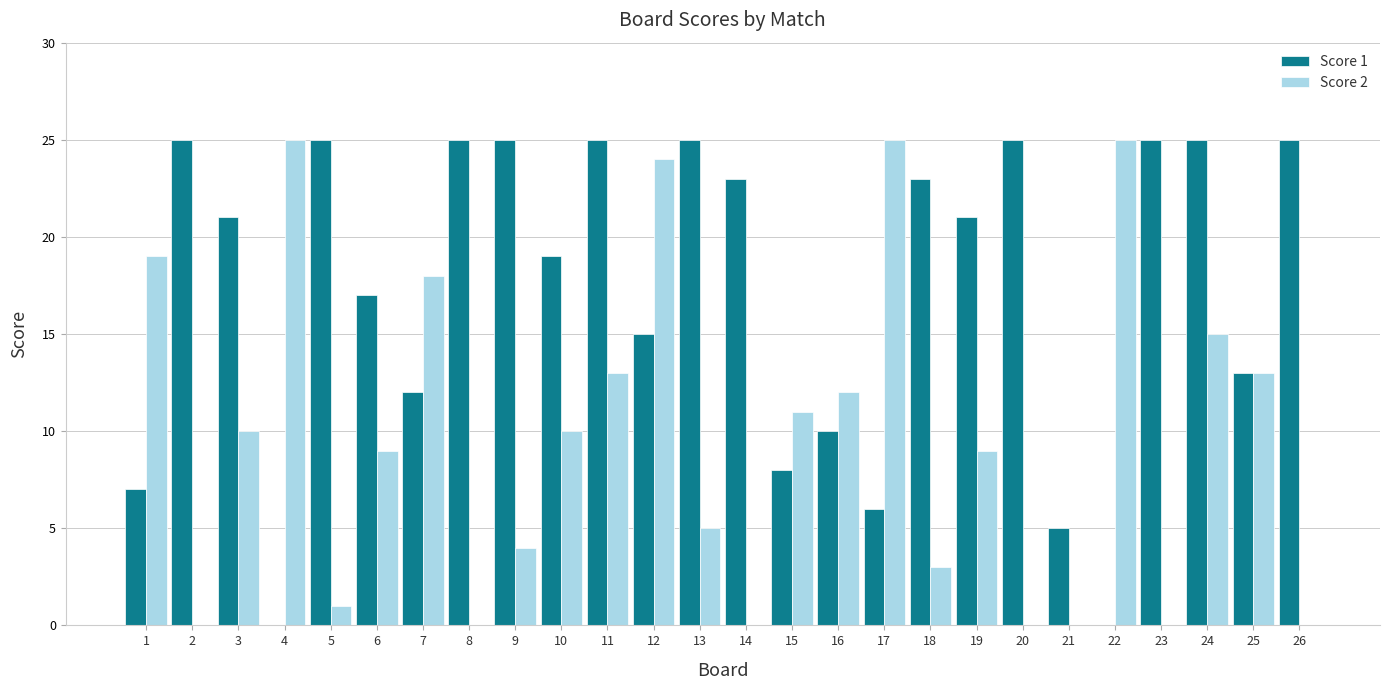

The Score 2 series shows 5 at 13. True or false?

True